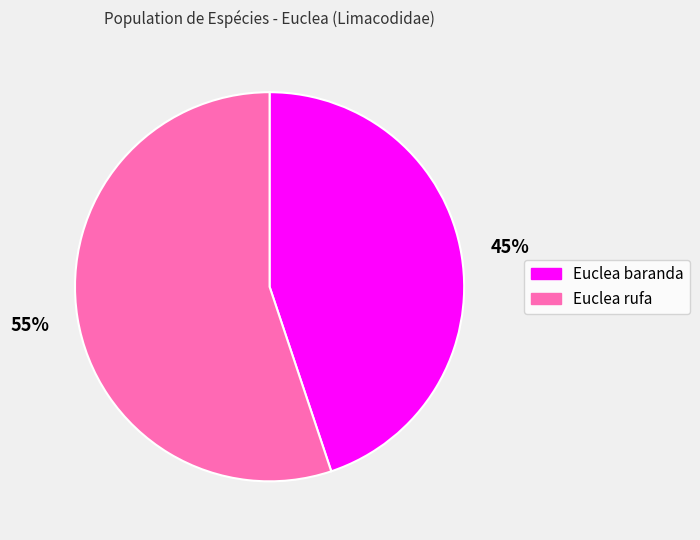

The Euclea baranda slice represents 45% of the pie. True or false?

True